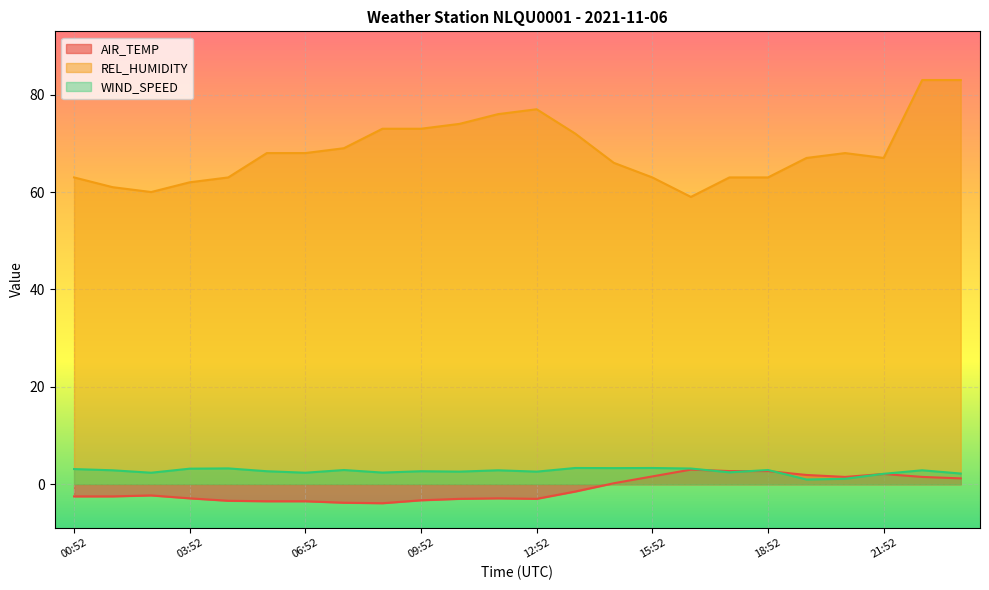

List the labels in order of REL_HUMIDITY value, smallest first.

16:52, 02:52, 01:52, 03:52, 00:52, 04:52, 15:52, 17:52, 18:52, 14:52, 19:52, 21:52, 05:52, 06:52, 20:52, 07:52, 13:52, 08:52, 09:52, 10:52, 11:52, 12:52, 22:52, 23:52